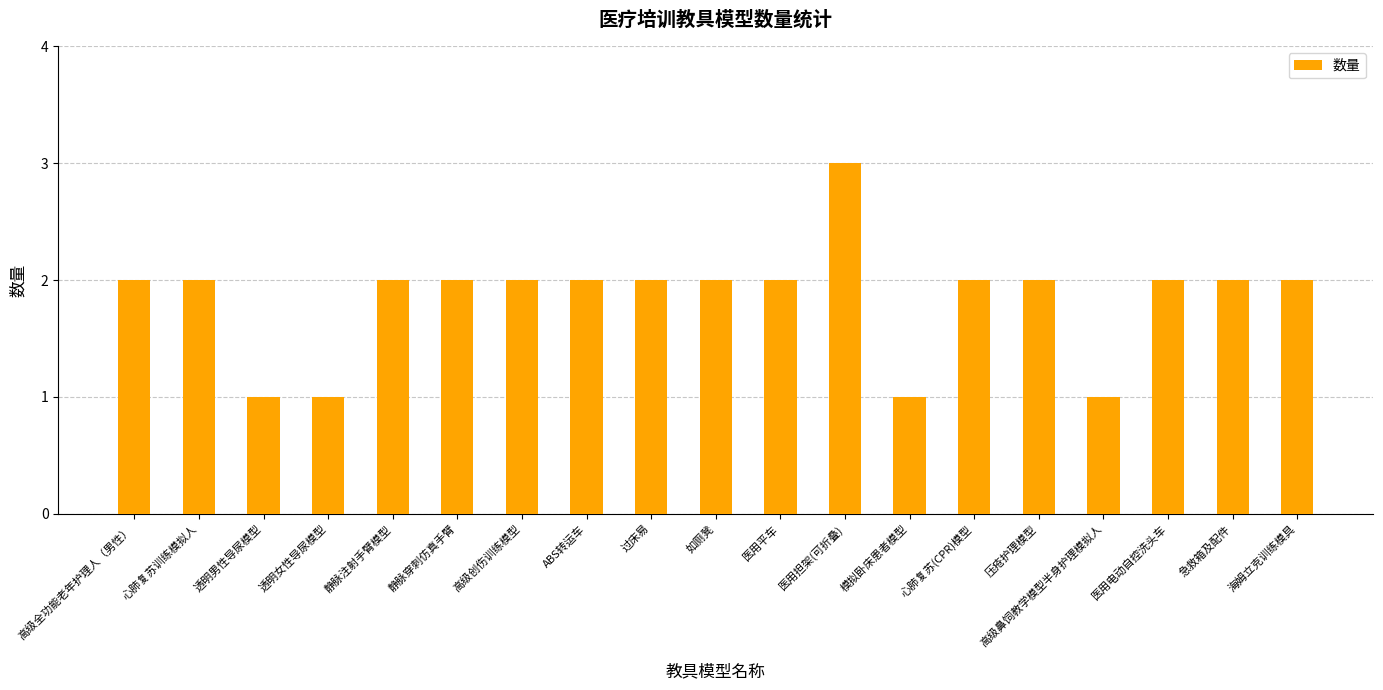

The value at 过床易 is 2. True or false?

True